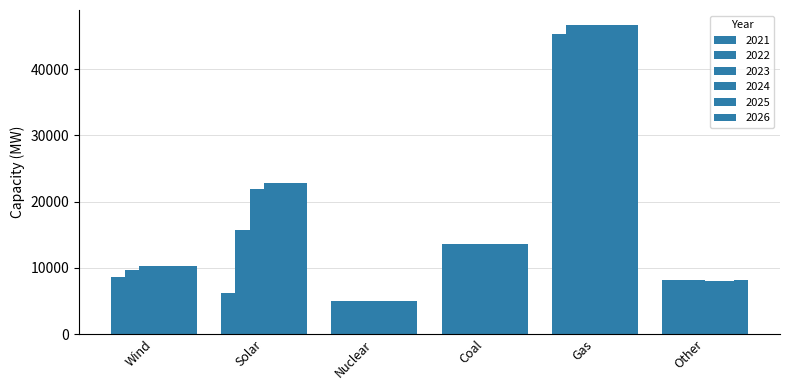

How many groups of bars are there?

6